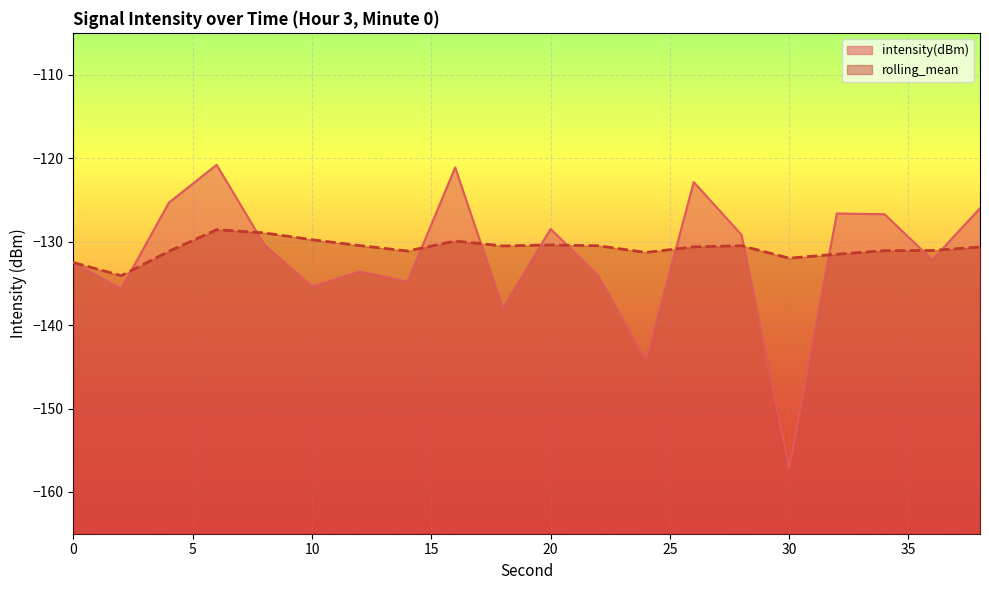

At how many categories does at least one series exceed -127?

7